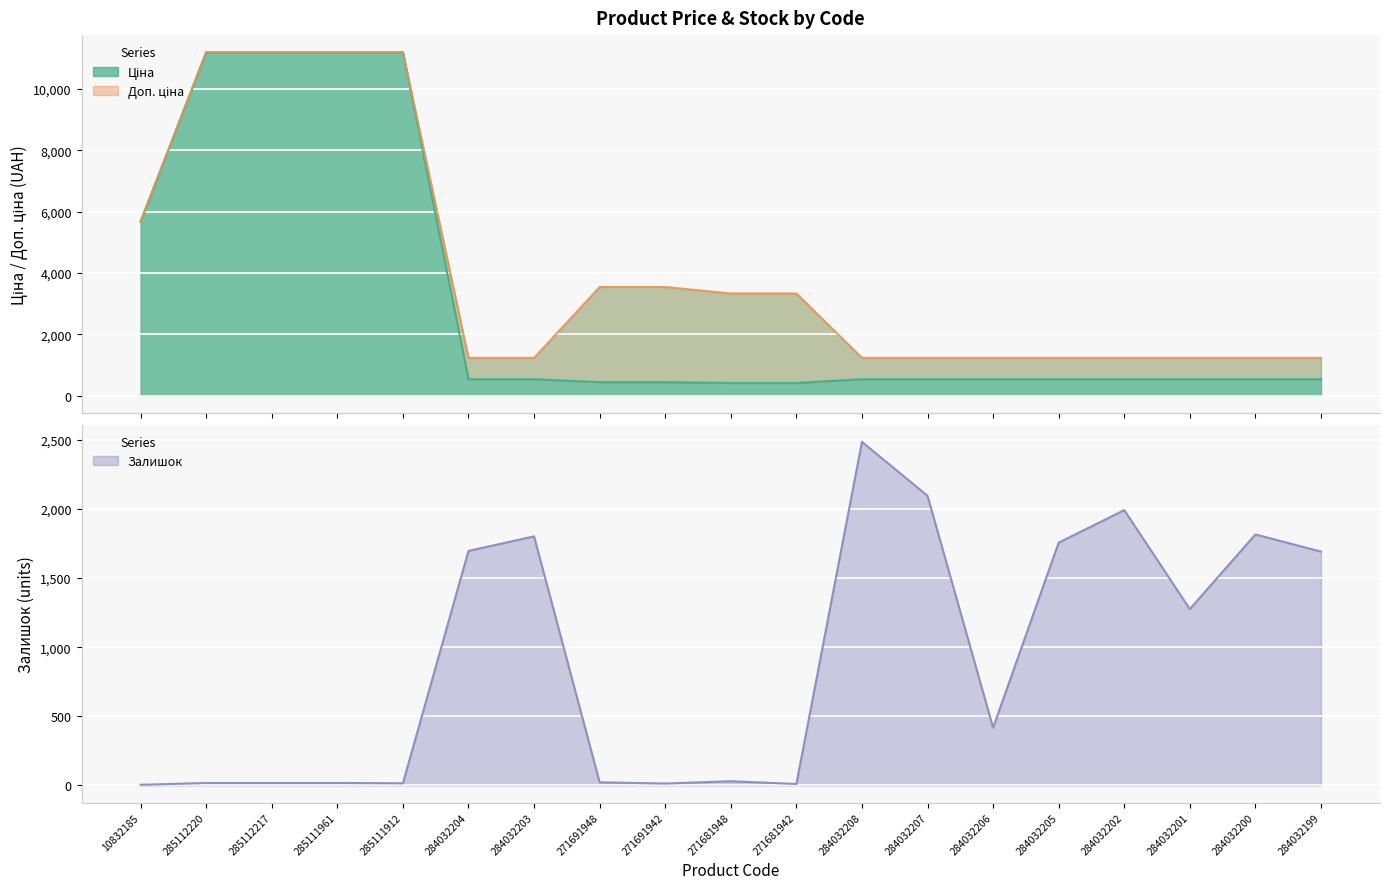

Rank the series by their maximum value, from highest to lowest.

Ціна, Доп. ціна, Залишок